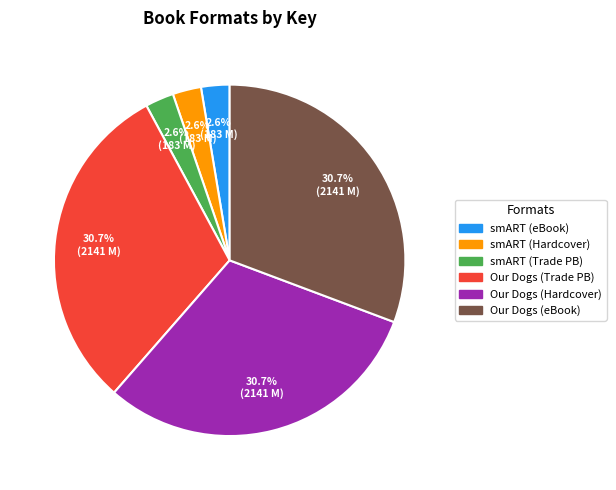

Do smART (eBook) and smART (Hardcover) together represent more than half of the pie?

No